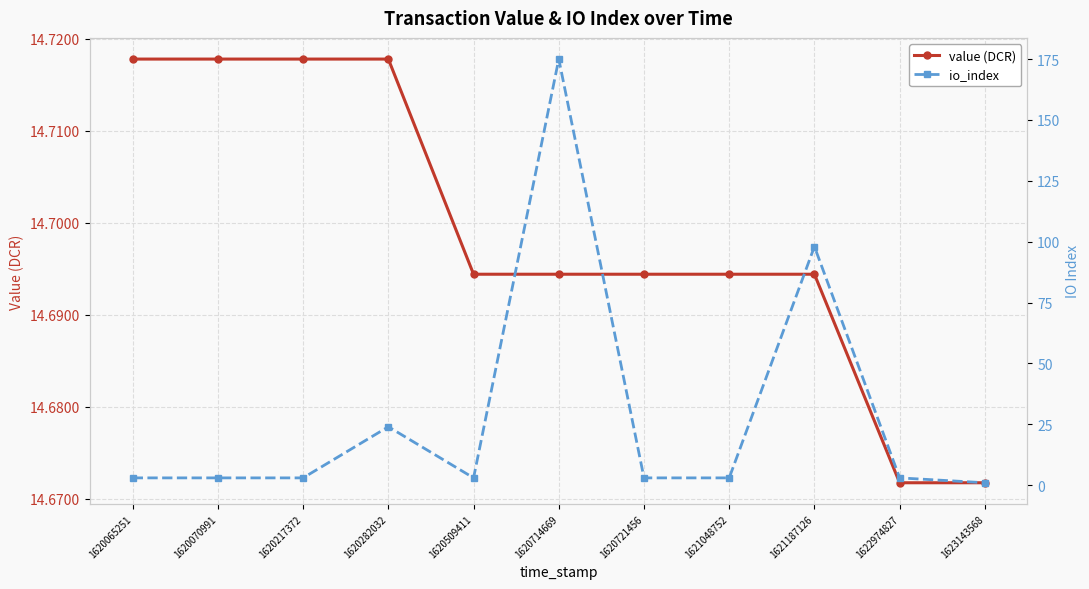

Between 1620714669 and 1623143568, which series saw the biggest shift?

io_index